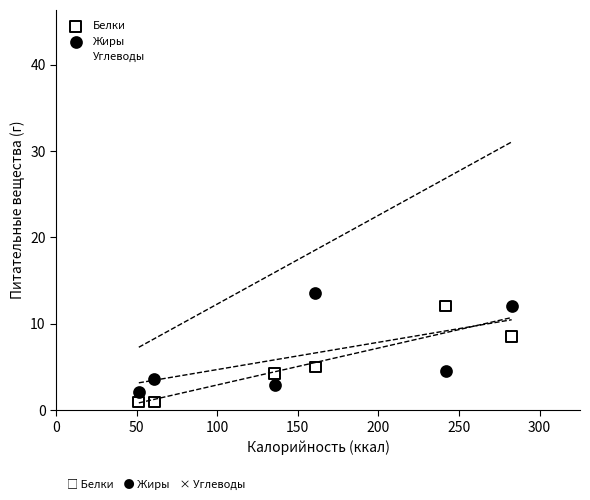

Across all data points, what is the range of X values (max minus min)?

231.4